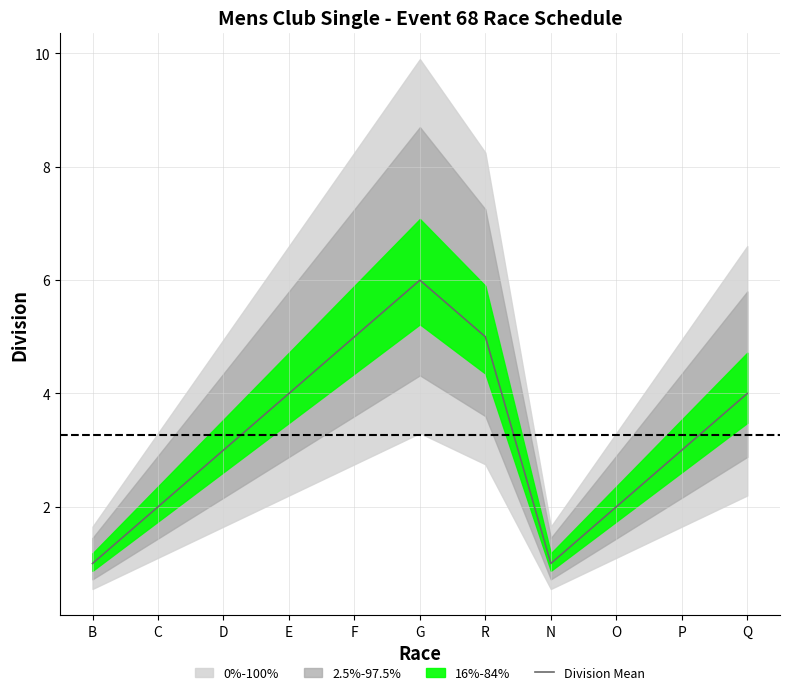

How many points are higher than both their immediate neighbors (excluding endpoints)?

1